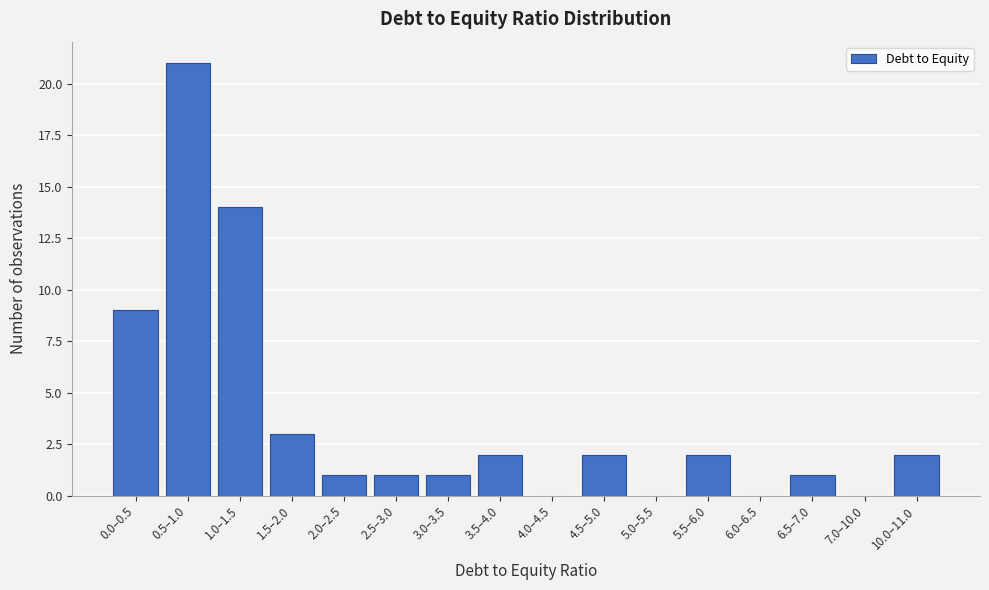

Reading right to left, transcribe all the data shown in this chart.

10.0–11.0=2	7.0–10.0=0	6.5–7.0=1	6.0–6.5=0	5.5–6.0=2	5.0–5.5=0	4.5–5.0=2	4.0–4.5=0	3.5–4.0=2	3.0–3.5=1	2.5–3.0=1	2.0–2.5=1	1.5–2.0=3	1.0–1.5=14	0.5–1.0=21	0.0–0.5=9